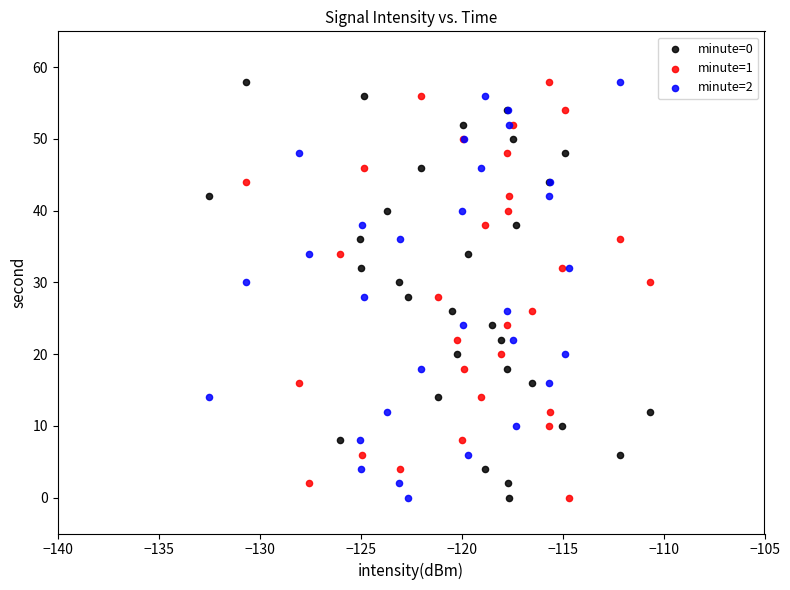

What are all the series names shown in the legend?

minute=0, minute=1, minute=2